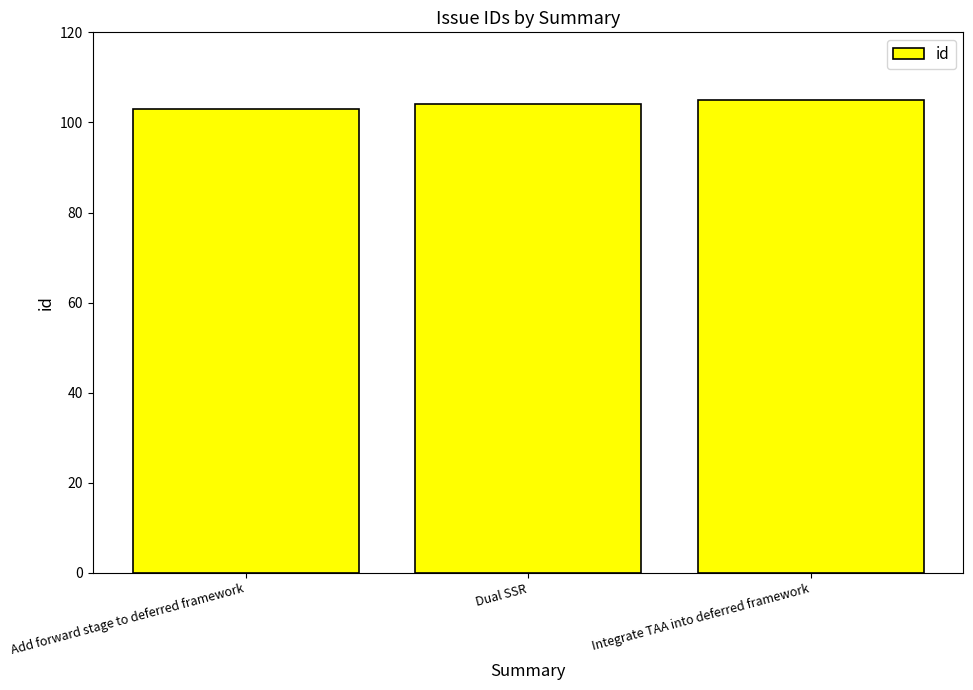

Is it true that the value at Dual SSR is 135?

False